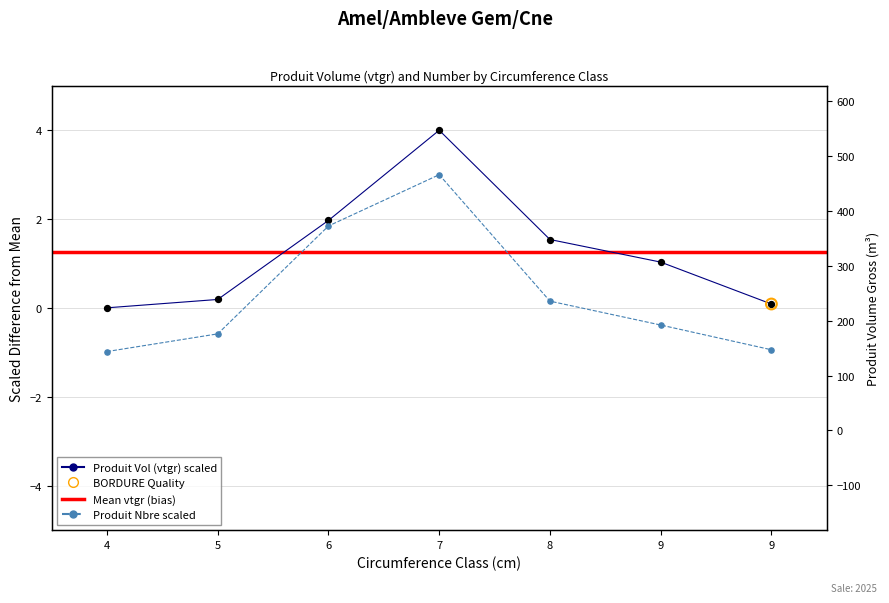

Which series contains the lowest Y value?

produit_nbre